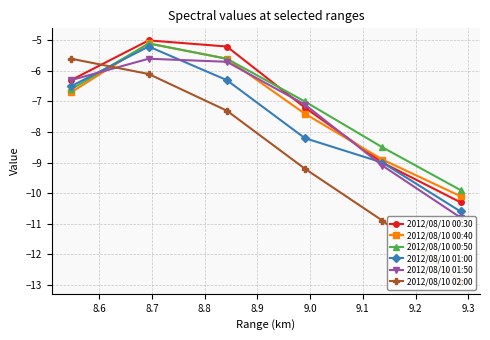

In 2012/08/10 00:30, how many points are higher than both neighbors (excluding endpoints)?

1